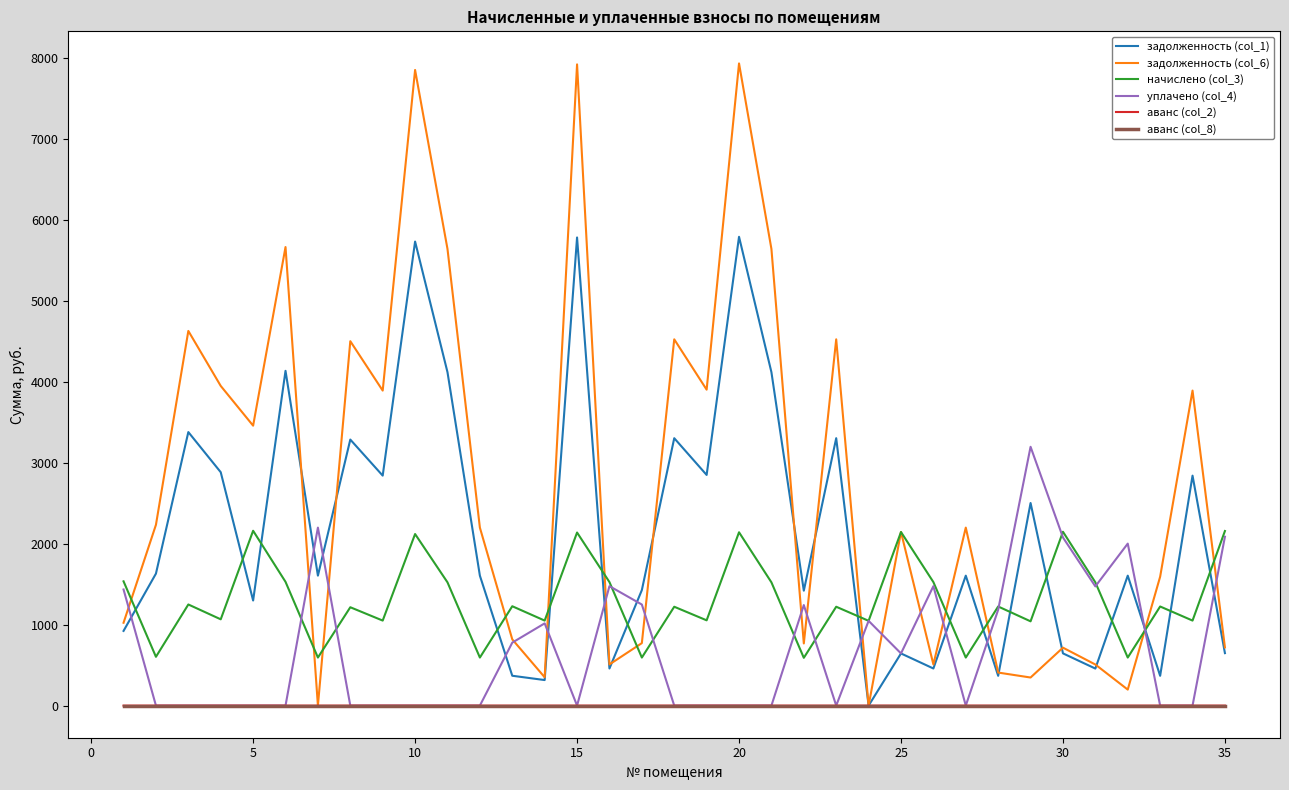

What is the average value of the уплачено (col_4) series?

702.3